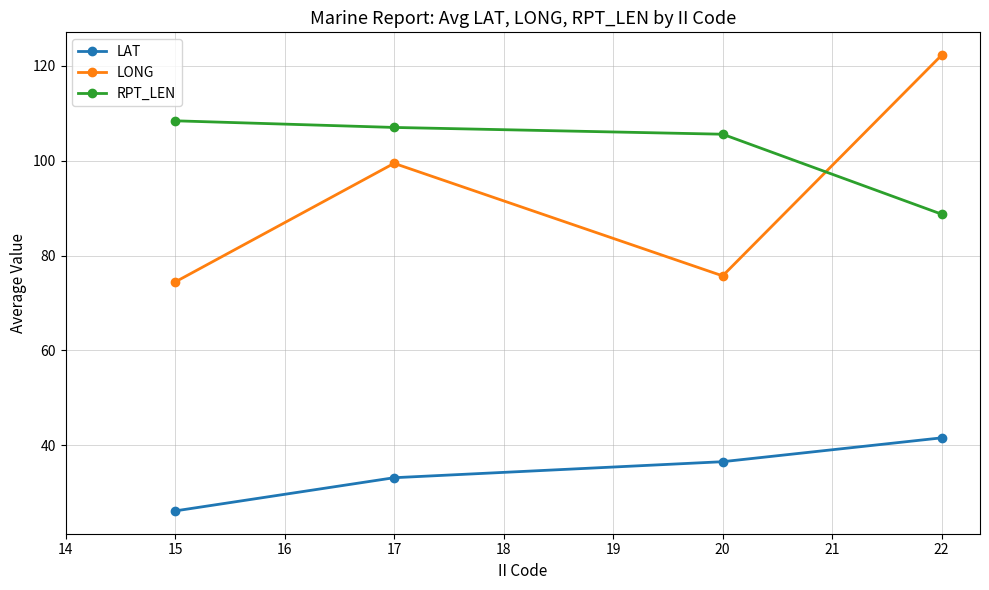

How many lines are shown in the chart?

3